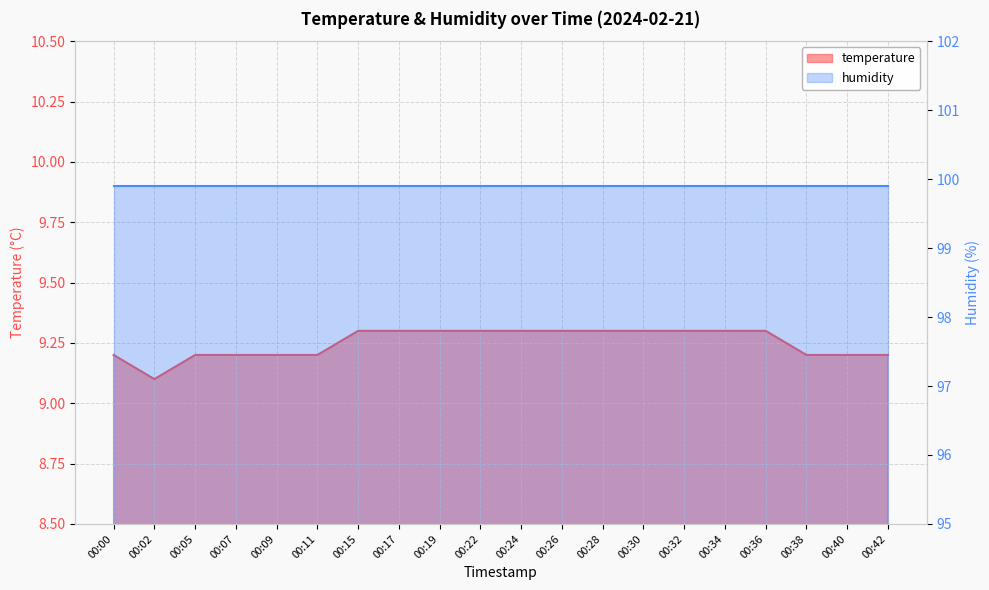

List the labels in order of value, smallest first.

00:02, 00:00, 00:05, 00:07, 00:09, 00:11, 00:38, 00:40, 00:42, 00:15, 00:17, 00:19, 00:22, 00:24, 00:26, 00:28, 00:30, 00:32, 00:34, 00:36